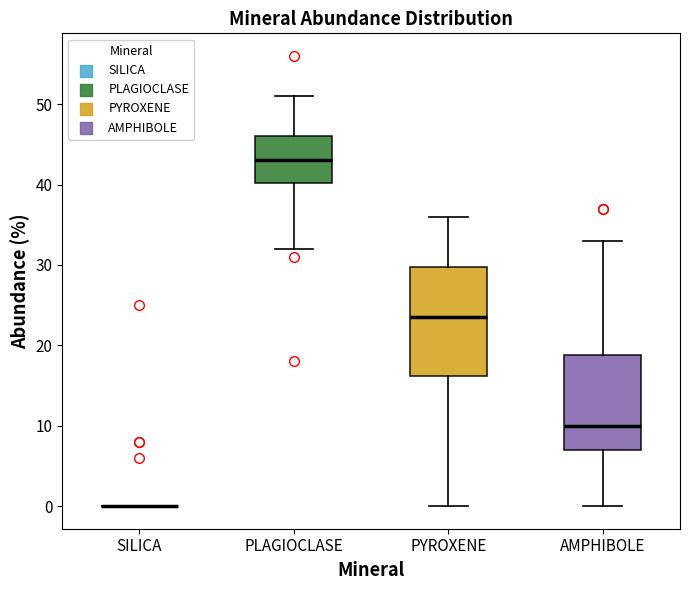

Reading left to right, transcribe this box plot: for each box, give where its median line is, the range the box spans, and where its two whiskers end, as read against the y-axis. The values are not printed on the chart, so give them approximately, as read against the axis.

SILICA: box collapsed to a line at 0, whiskers 0 to 0
PLAGIOCLASE: median 43, box 40 to 46, whiskers 32 to 51
PYROXENE: median 24, box 16 to 30, whiskers 0 to 36
AMPHIBOLE: median 10, box 7 to 19, whiskers 0 to 33